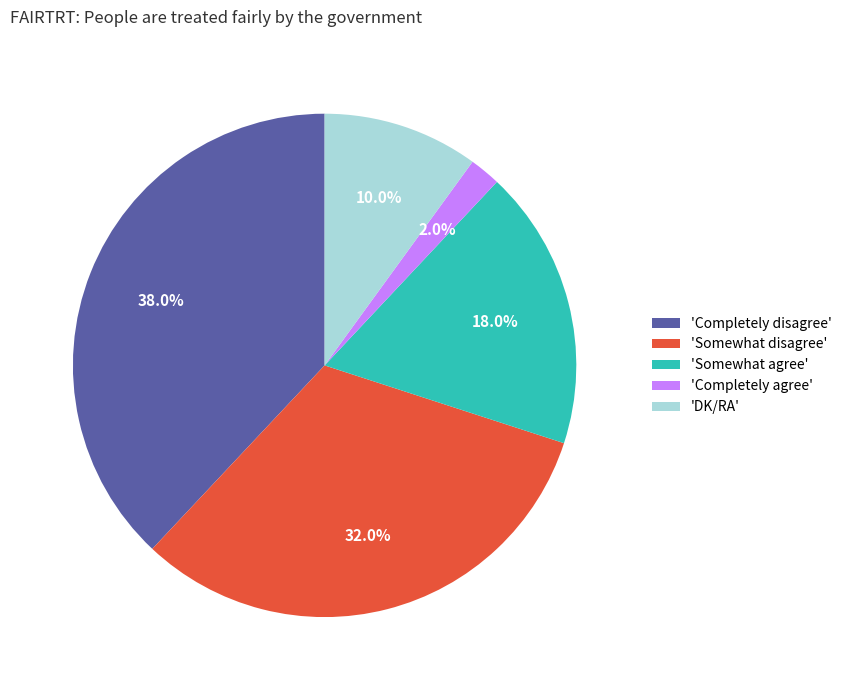

Does 'Completely disagree' account for over 50% of the chart?

No